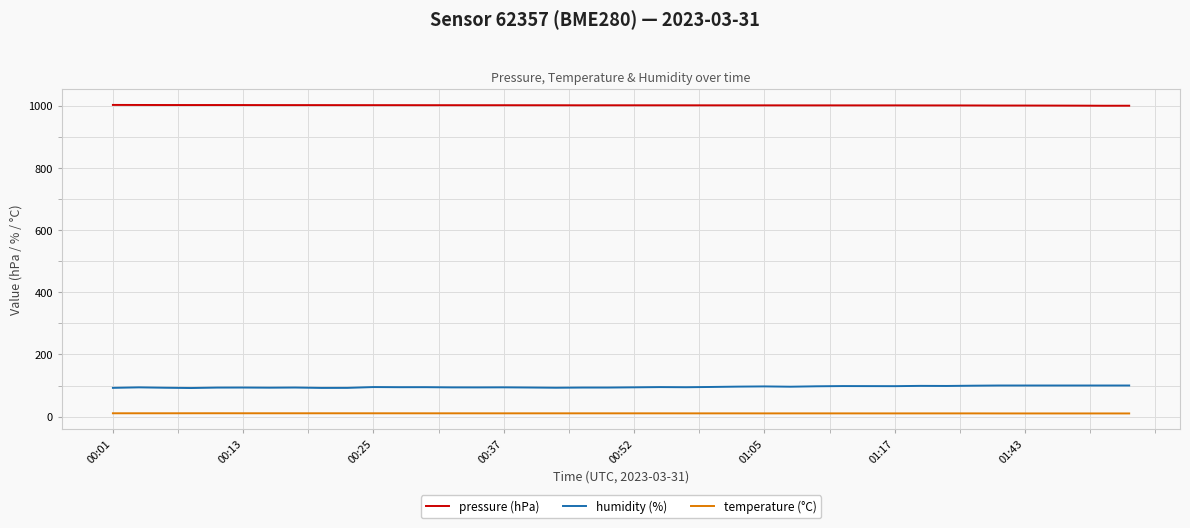

True or false: pressure (hPa) and humidity (%) intersect in this chart.

False